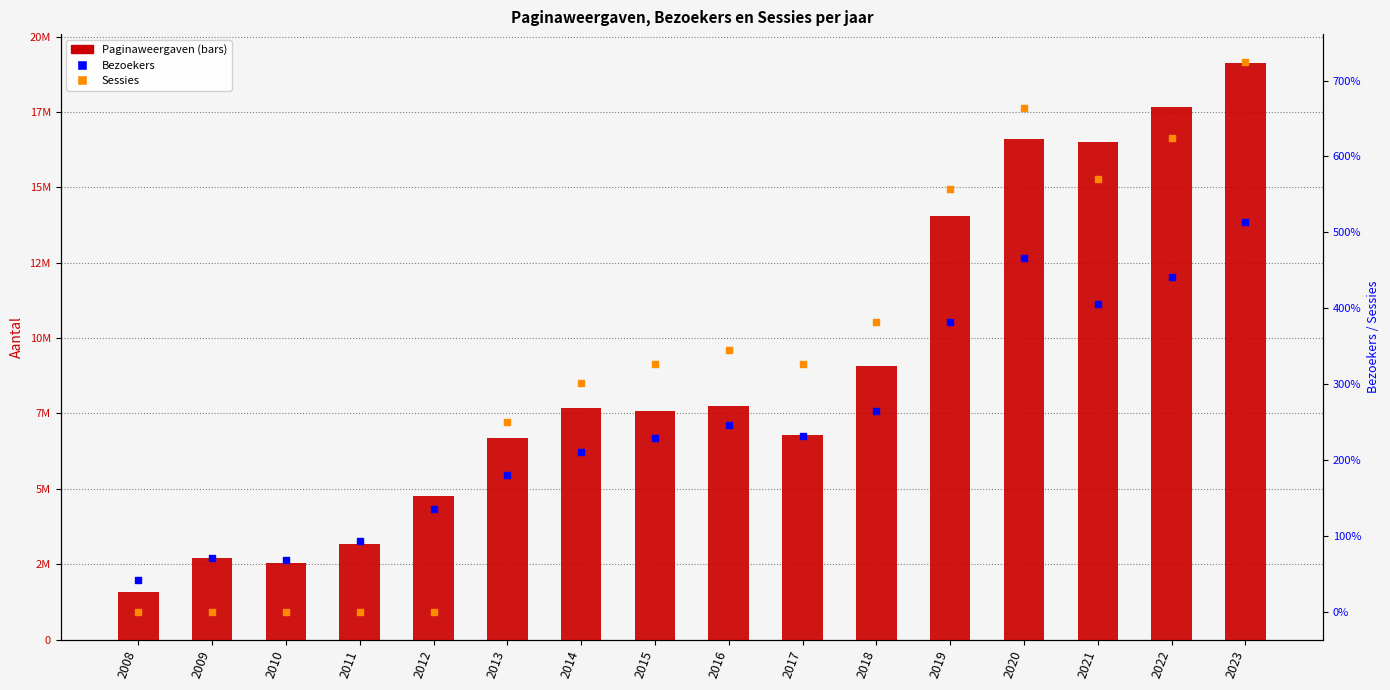

Which series reaches the minimum Y coordinate?

Sessies